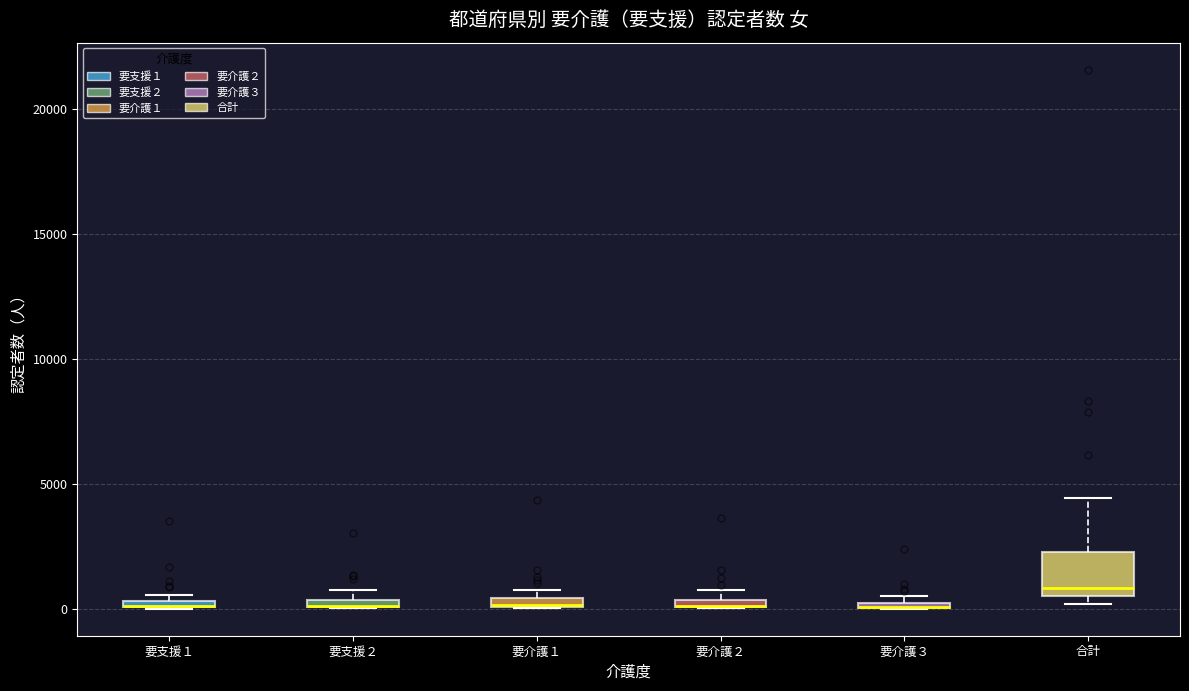

Where is the lower edge of the box for 要介護２ on the y-axis? The values are not printed on the chart, so give them approximately, as read against the axis.

0